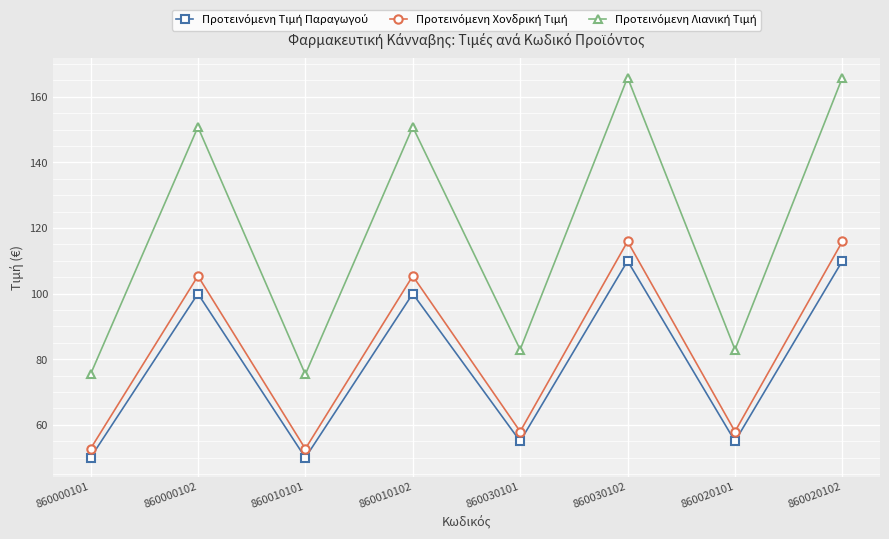

What position from the left is 860030102?

6